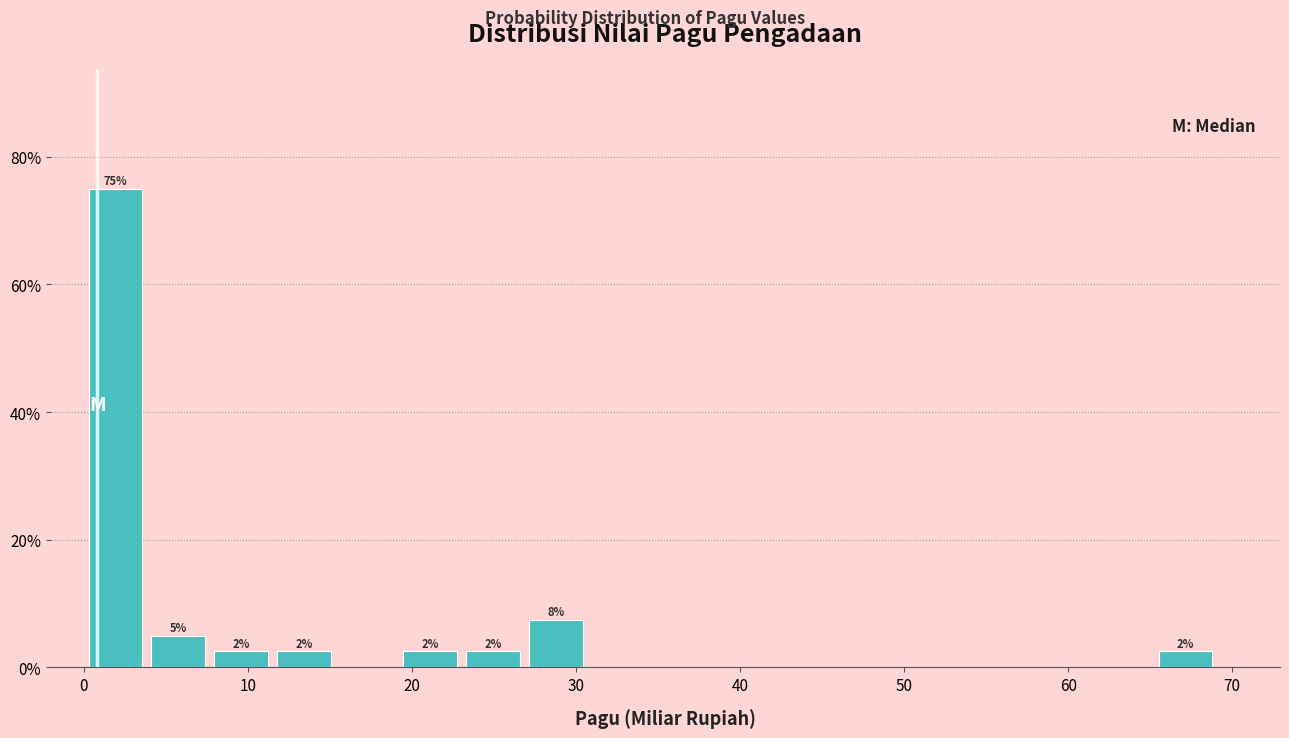

Read against the x-axis, roughly where is the centre of the tallest bar?

2